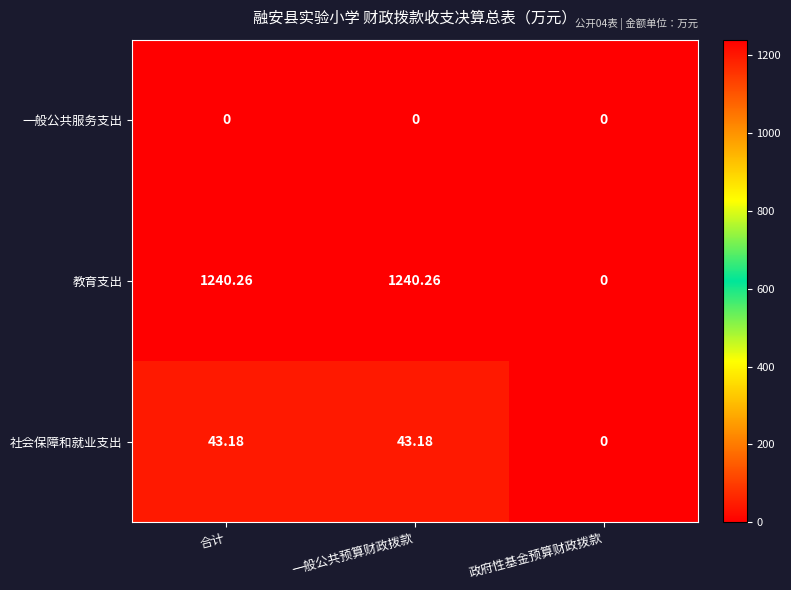

Which series has the widest spread of values?

教育支出